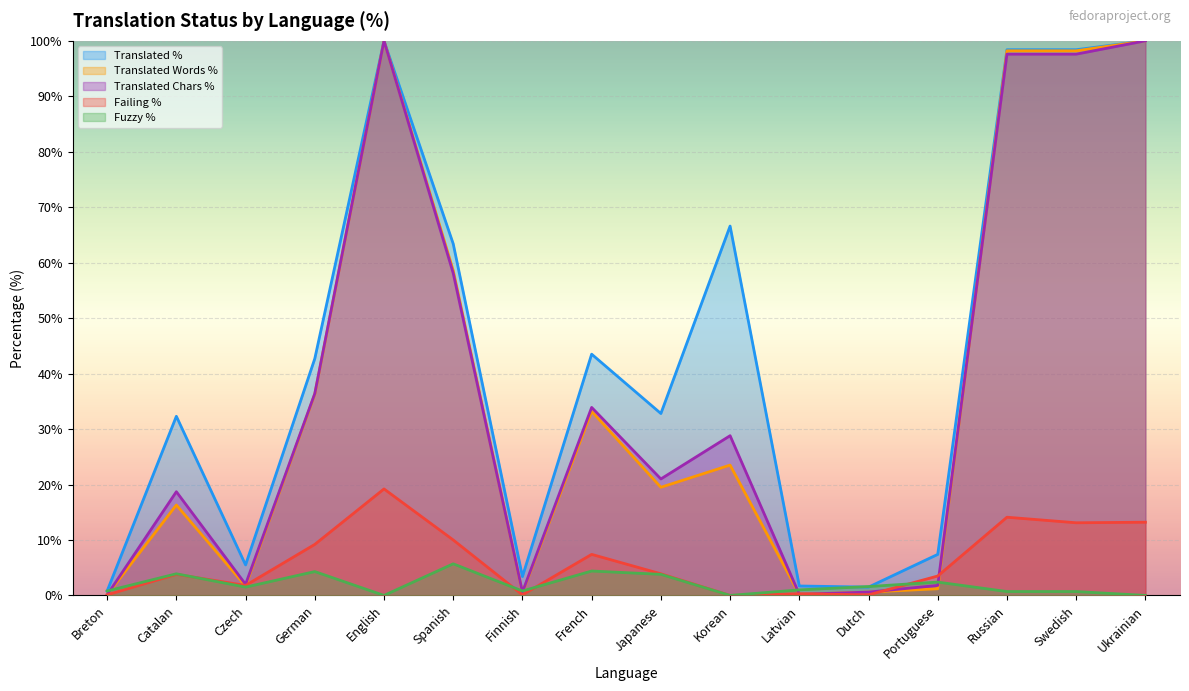

True or false: translated_percent and failing_percent intersect in this chart.

False